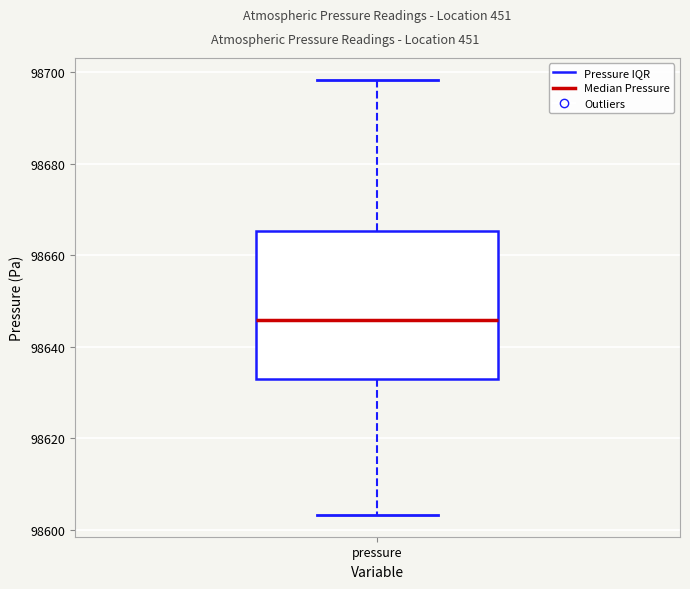

Transcribe this box plot: give where the median line is, the range the box spans, and where the two whiskers end, as read against the y-axis. The values are not printed on the chart, so give them approximately, as read against the axis.

median 98646, box 98632 to 98666, whiskers 98604 to 98698